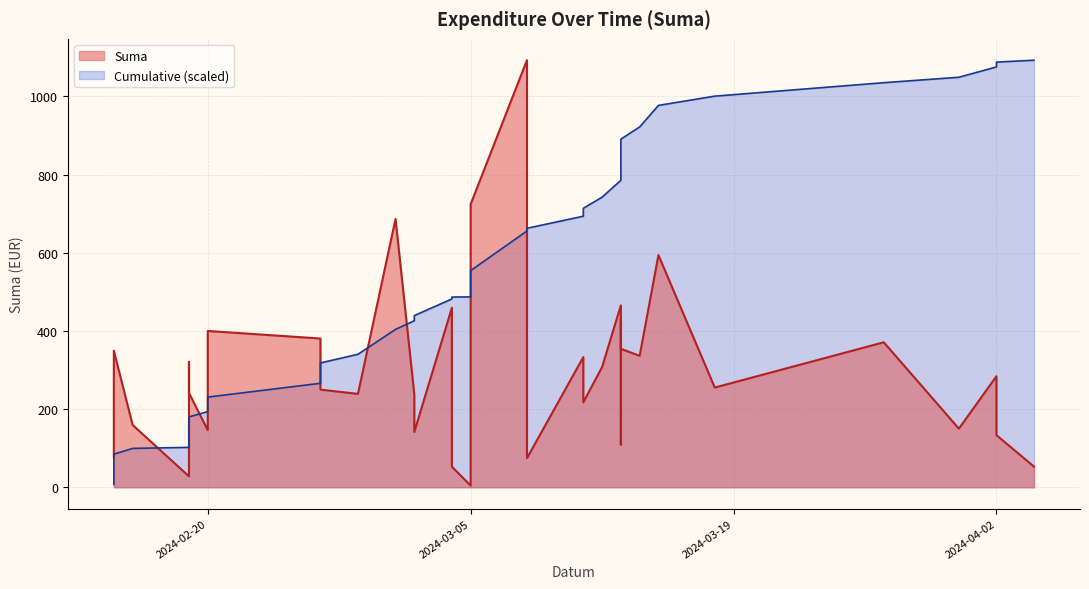

What is the value of the Monthly Total point at the 11th from the left?

240.3